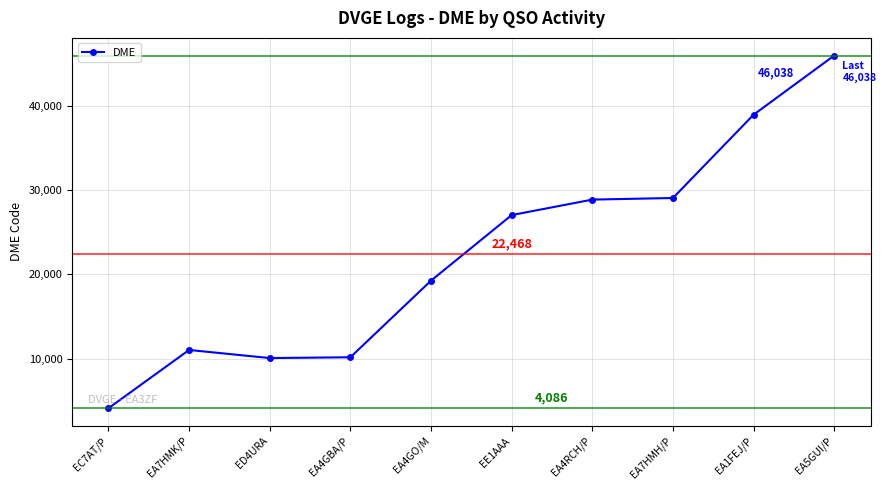

What is the smallest value displayed?

4086